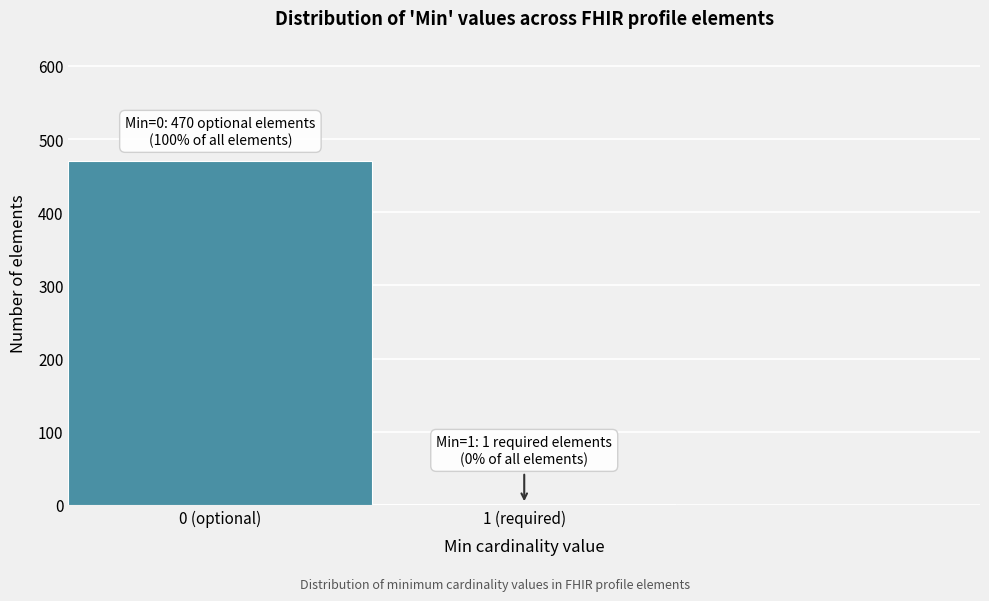

Reading left to right, extract all data points from this chart.

0 (optional)=470	1 (required)=1